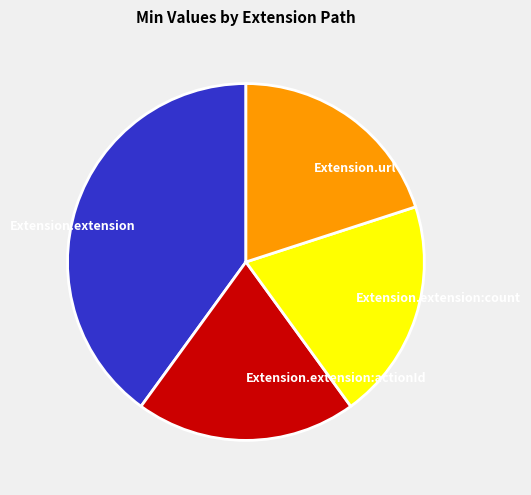

True or false: Extension.url accounts for 20% of the total.

True